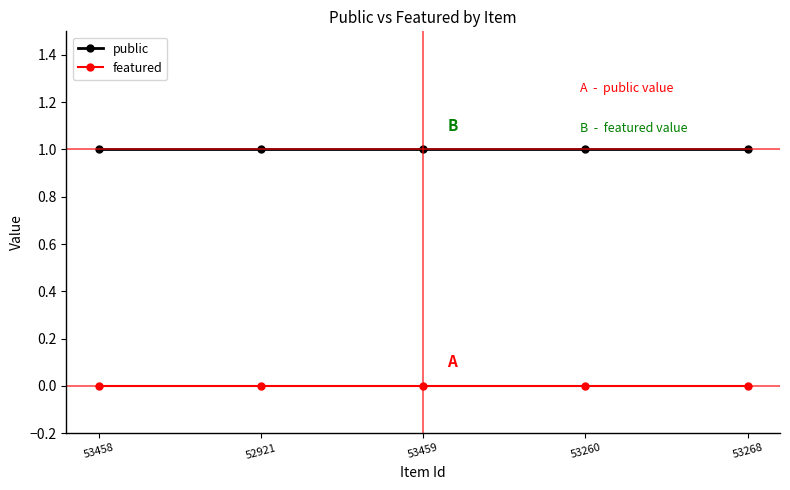

Count the number of data series in this chart.

2